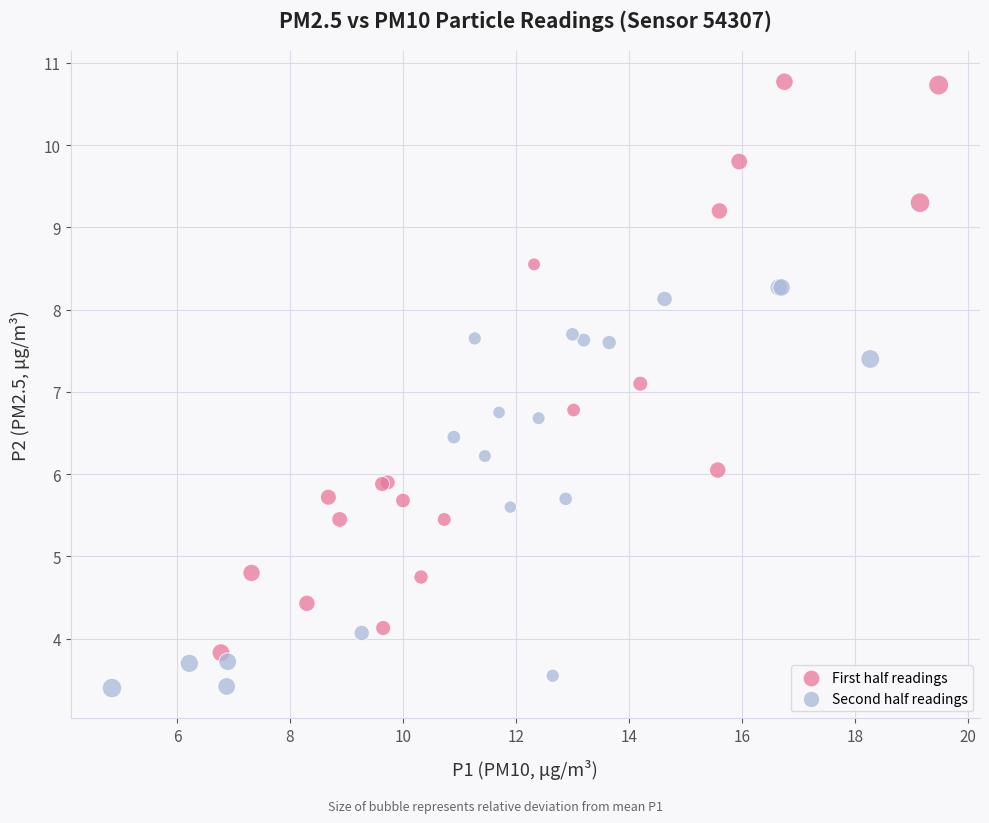

Which series contains the lowest Y value?

Second half readings